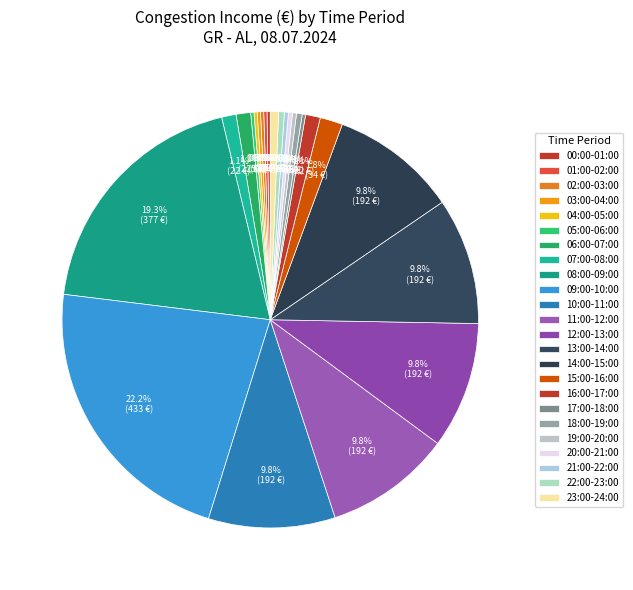

What is the total percentage of 16:00-17:00 and 00:00-01:00?

1.4%